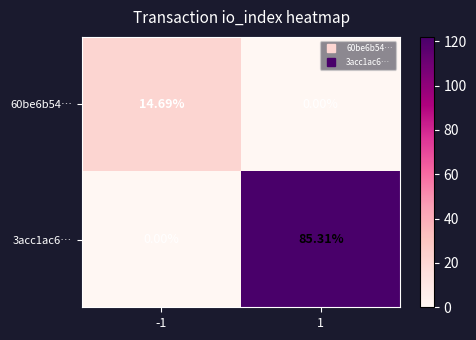

Is the value of 3acc1ac6… at -1 greater than the value of 60be6b54… at -1?

No